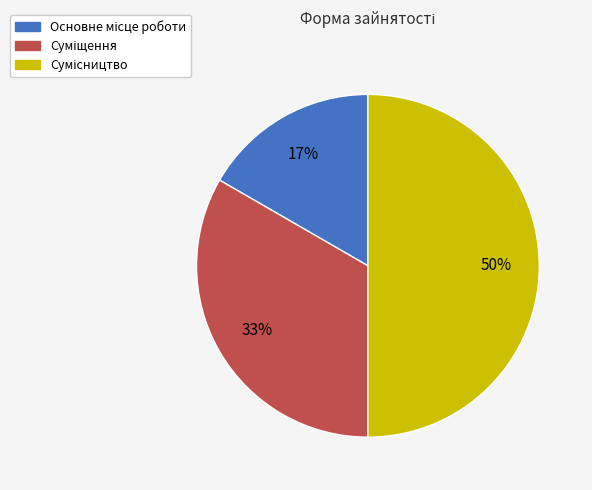

To the nearest percent, what is the difference between the largest and smallest slice percentages?

33%